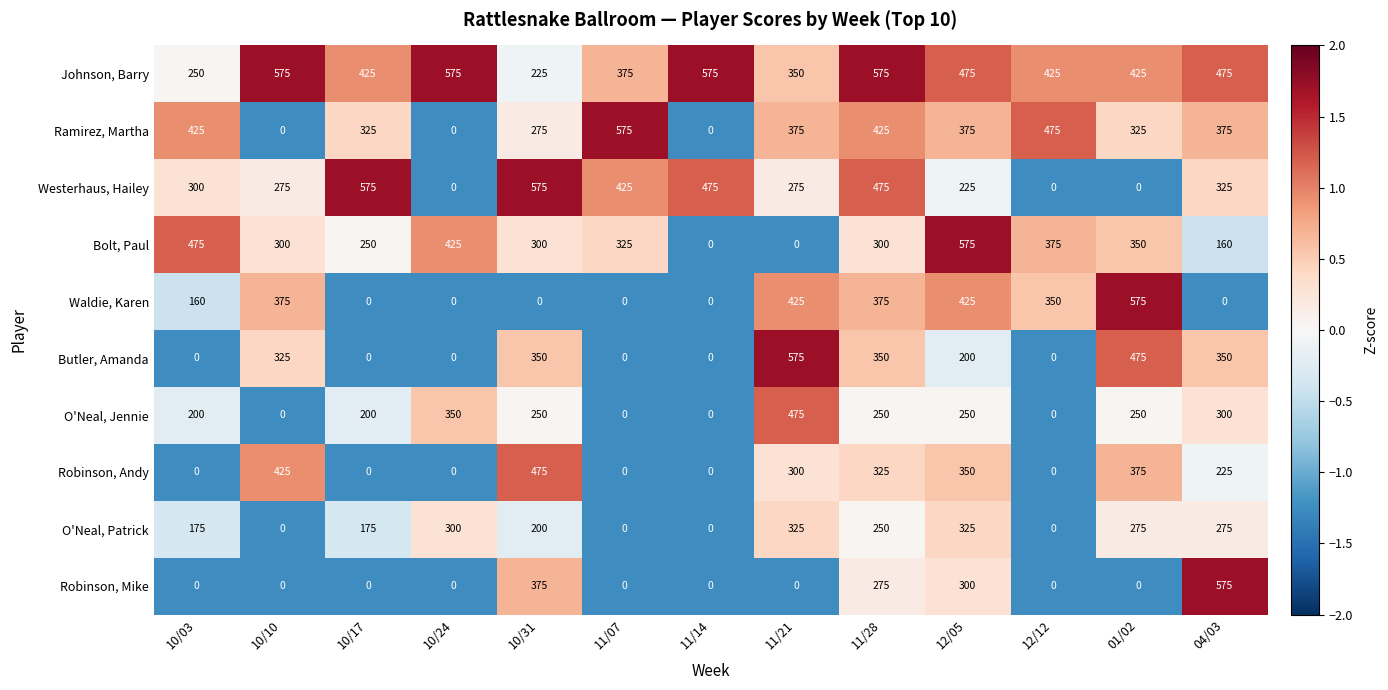

What is the highest value of the Bolt, Paul series?

575